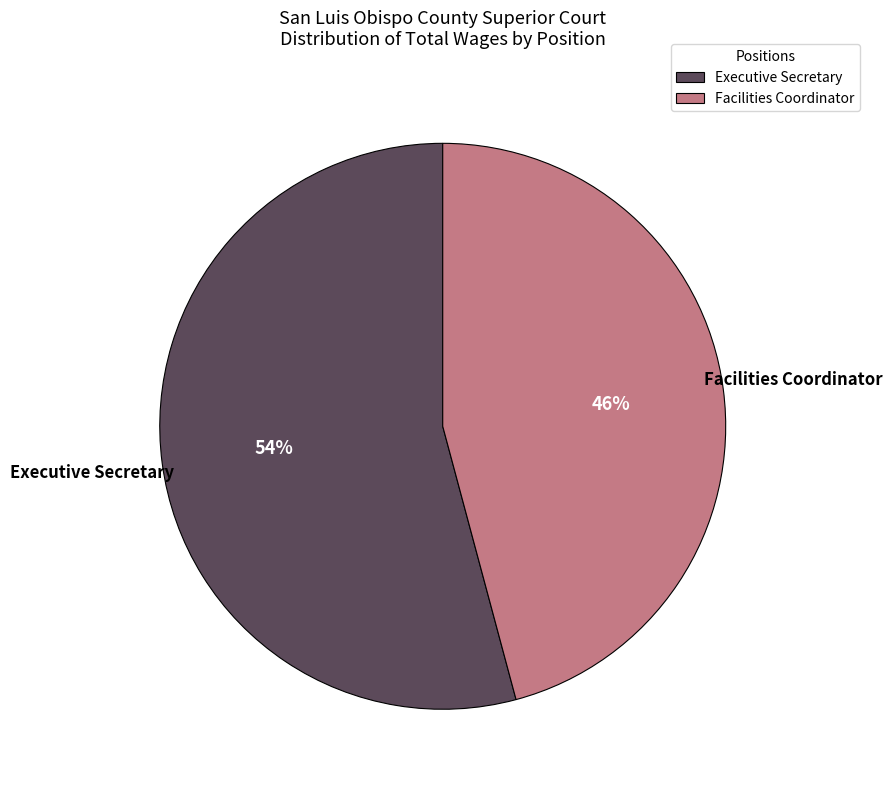

What is the majority slice?

Executive Secretary